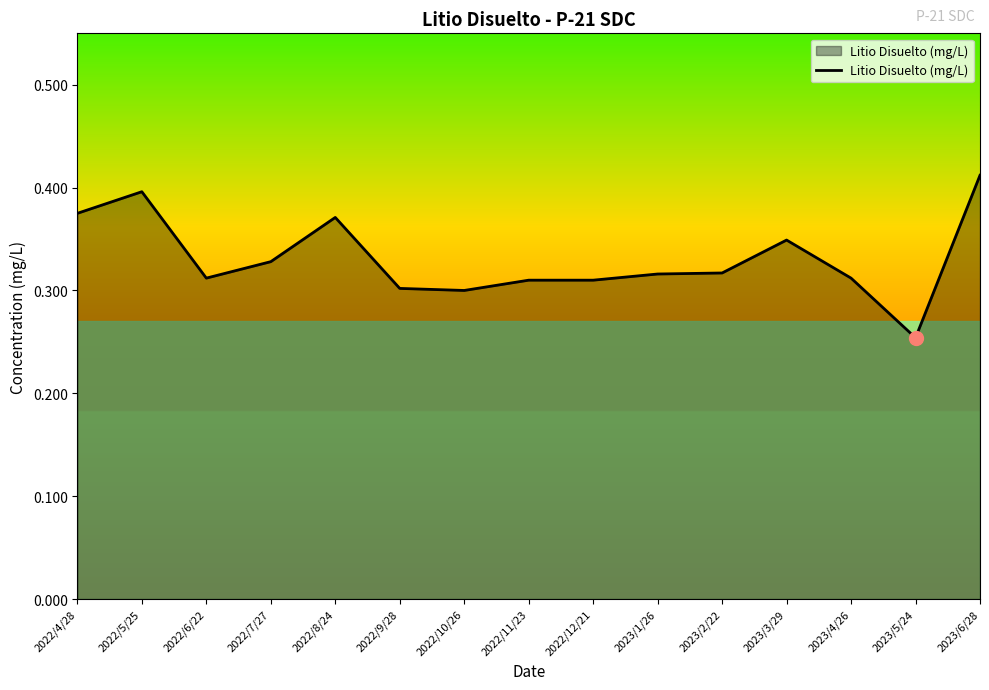

True or false: the data has more than 0 interior local peaks.

True